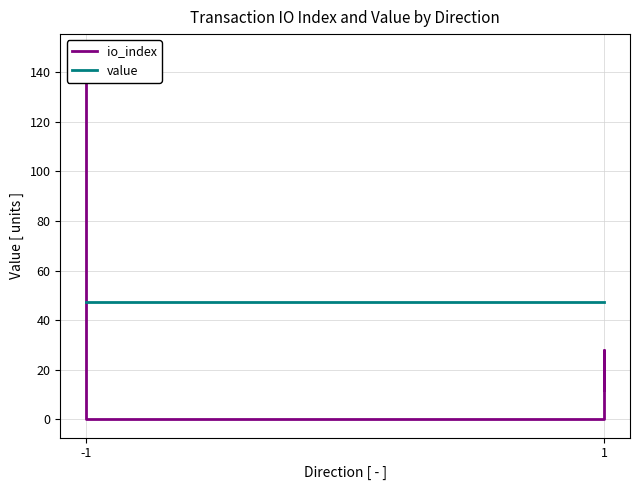

How many times do value and io_index cross each other?

1